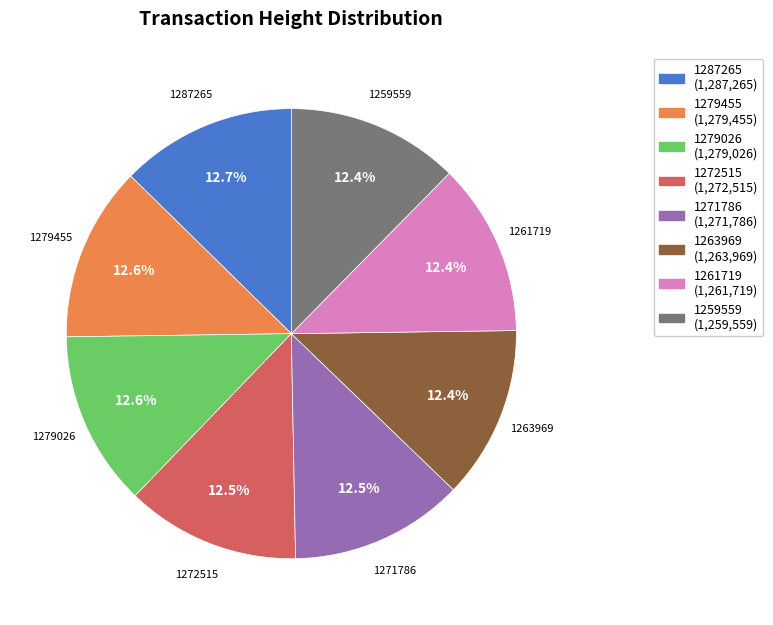

How many segments does this pie chart have?

8